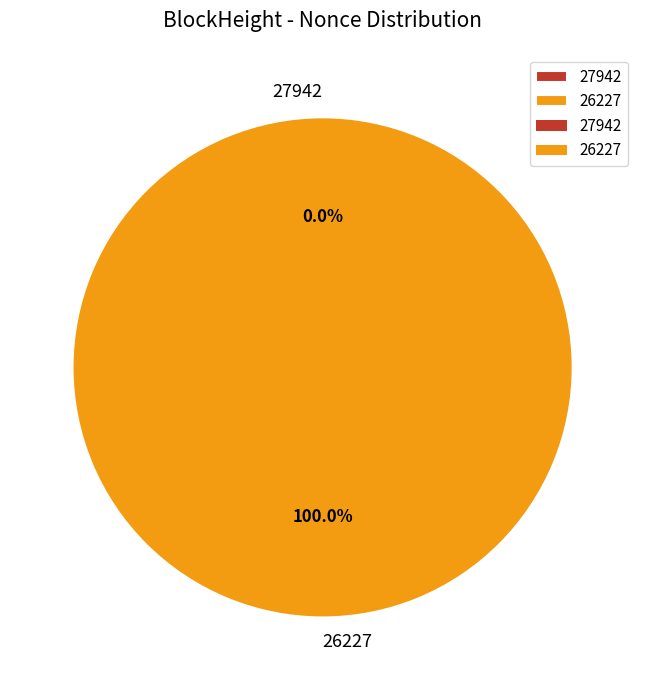

To the nearest percent, what is the difference between the largest and smallest slice percentages?

100%